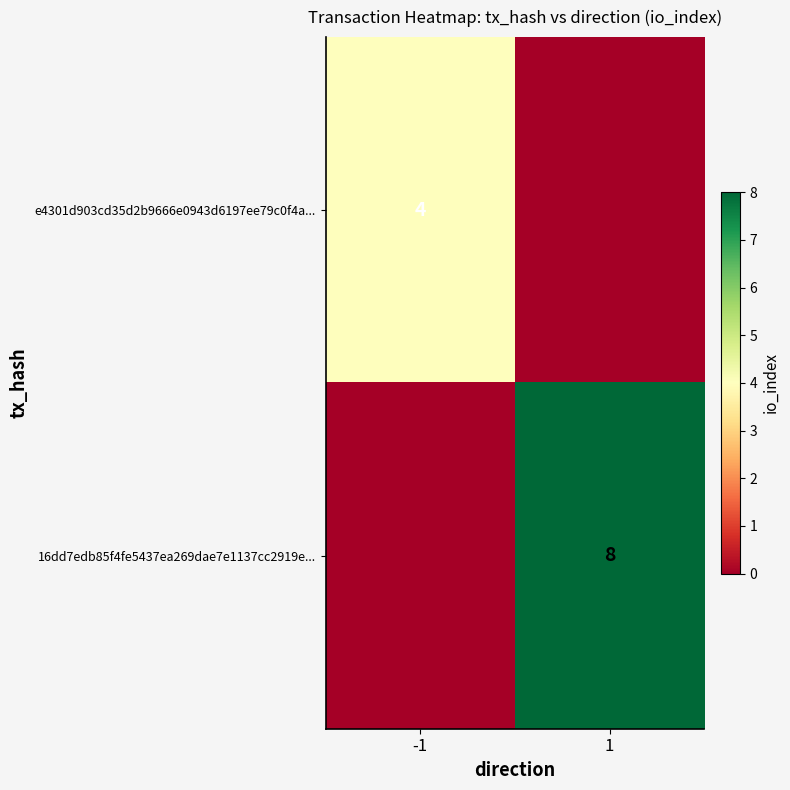

How many data points does each series have?

2